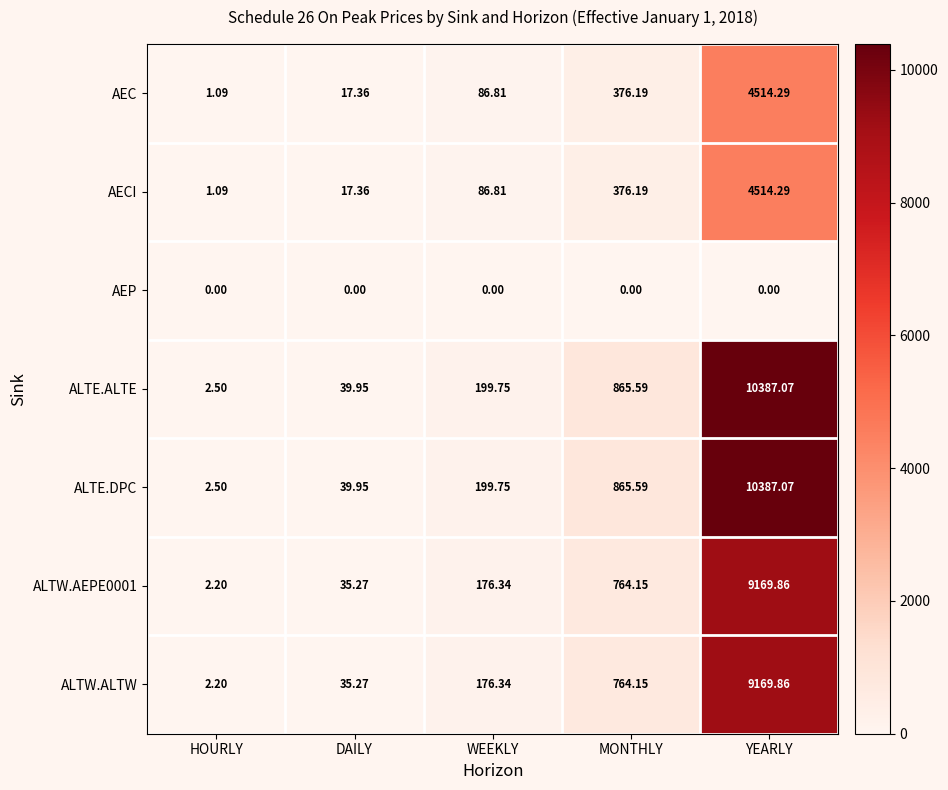

List the labels in order of ALTW.AEPE0001 value, smallest first.

HOURLY, DAILY, WEEKLY, MONTHLY, YEARLY